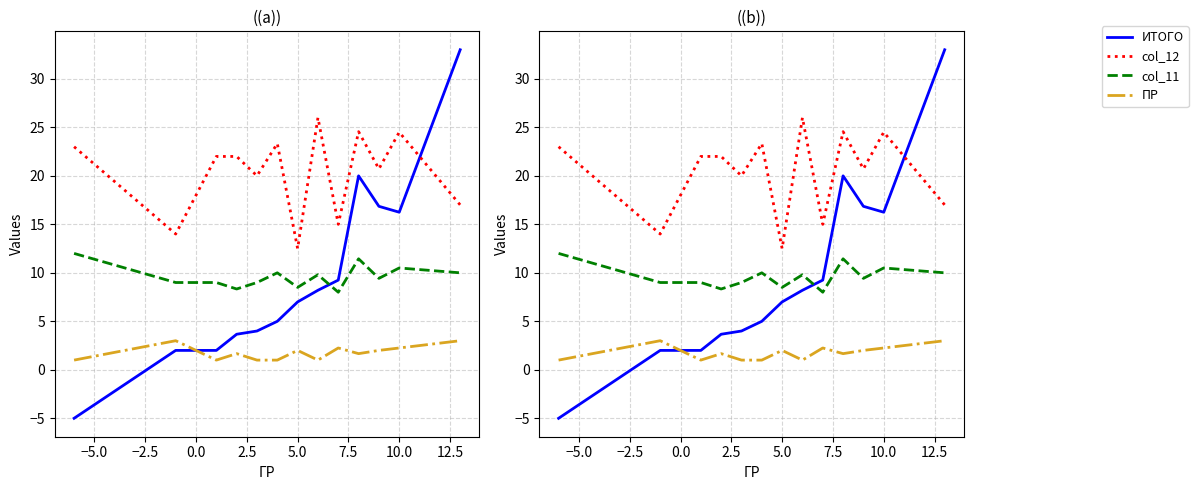

How many times do ИТОГО and col_12 cross each other?

1